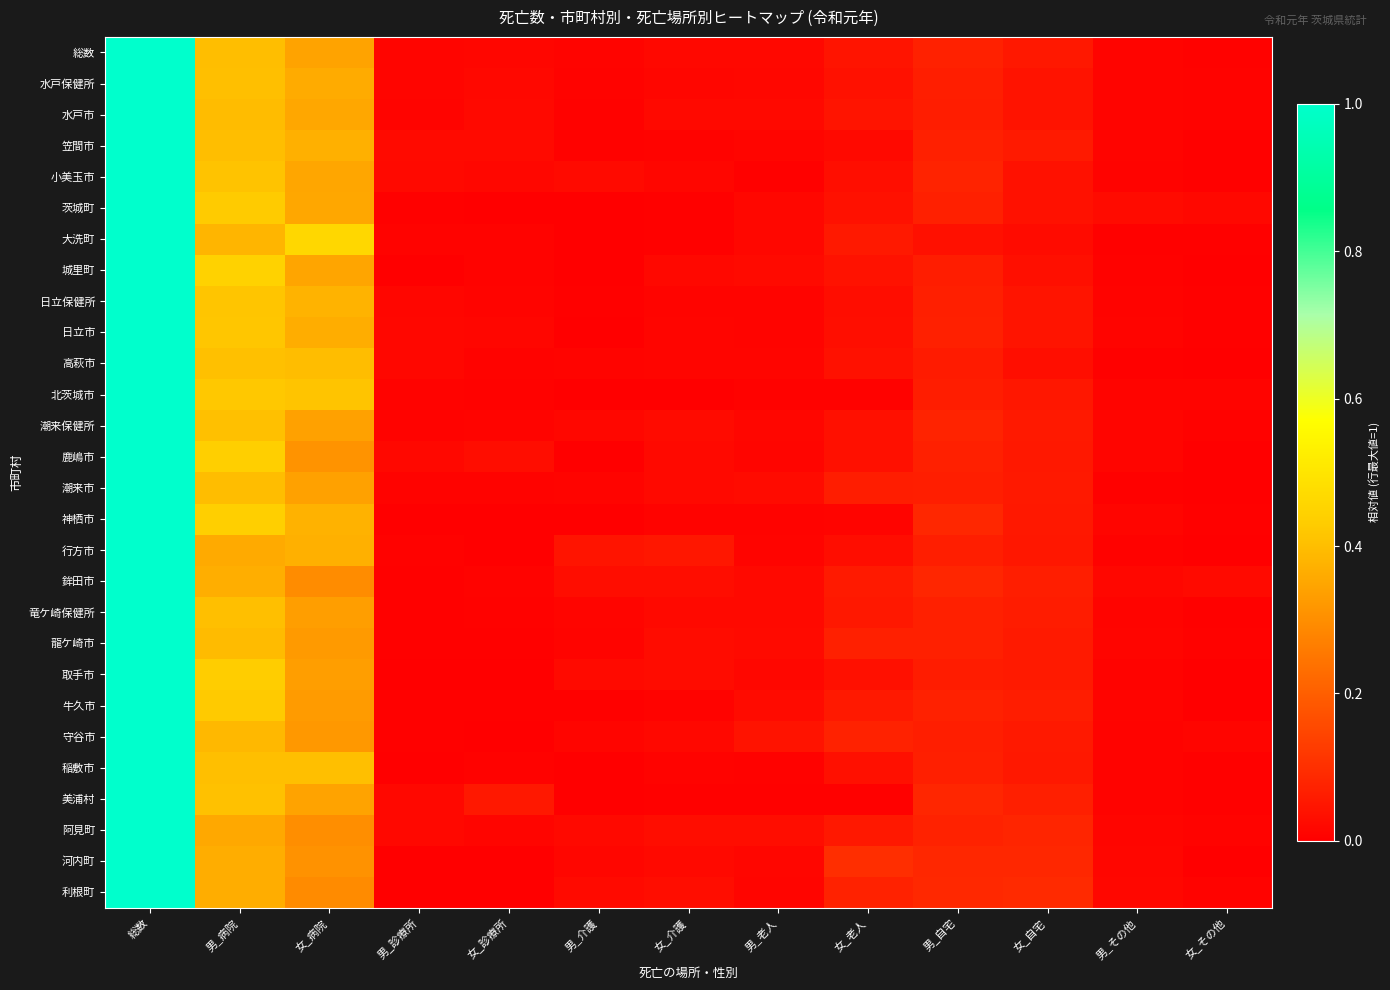

At which category is the sum across all series the highest?

総数